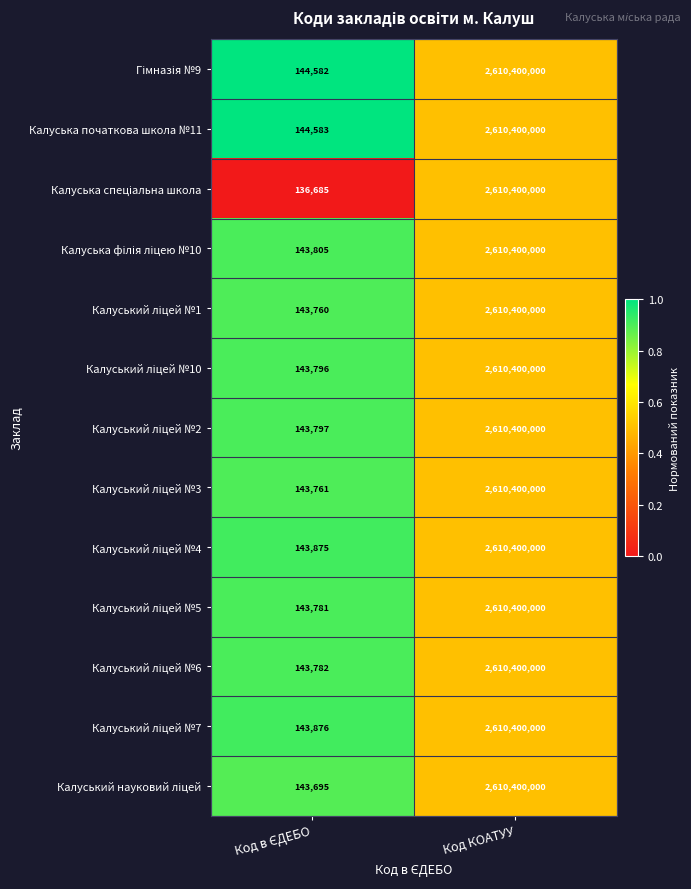

What is the greatest value displayed?

2610400000